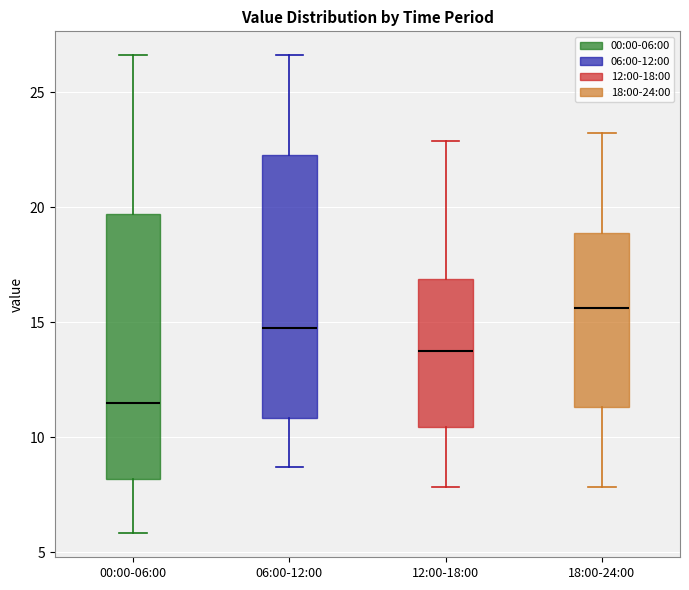

Reading left to right, read every box against the y-axis: the position of its median line, the range the box covers, and the ends of its whiskers. The values are not printed on the chart, so give them approximately, as read against the axis.

00:00-06:00: median 11.5, box 8.0 to 19.5, whiskers 6.0 to 26.5
06:00-12:00: median 14.5, box 11.0 to 22.5, whiskers 8.5 to 26.5
12:00-18:00: median 14.0, box 10.5 to 17.0, whiskers 8.0 to 23.0
18:00-24:00: median 15.5, box 11.5 to 19.0, whiskers 8.0 to 23.0